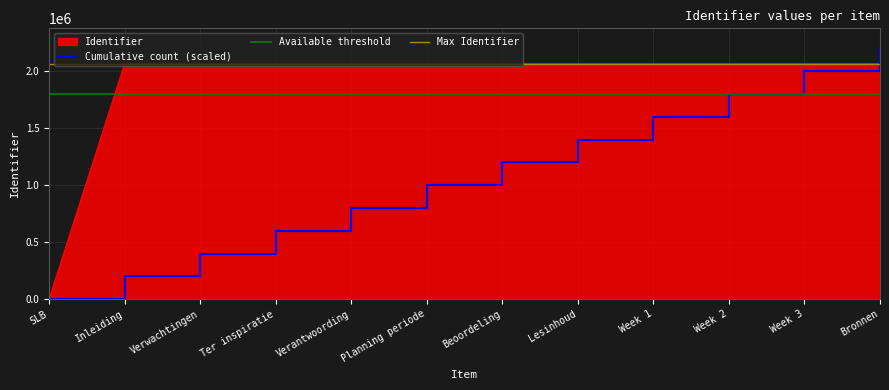

The value at Planning periode is 2958854. True or false?

False